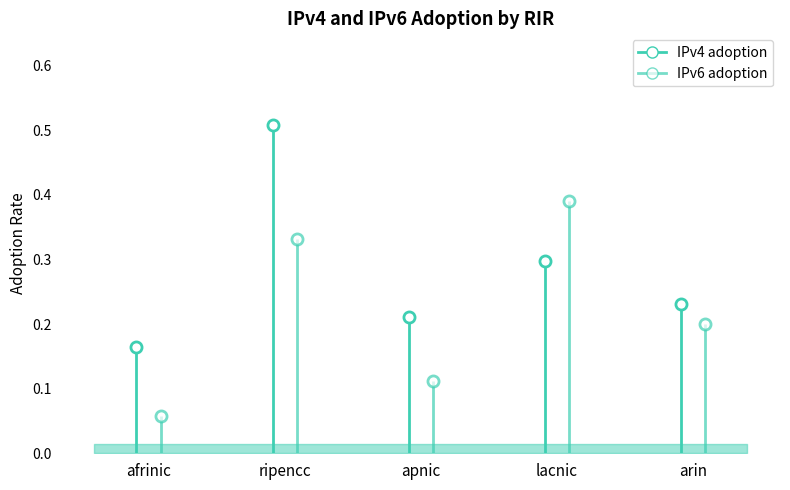

Reading left to right, what are all the values shown in this chart?

IPv4 adoption: 0.2	0.5	0.2	0.3	0.2
IPv6 adoption: 0.1	0.3	0.1	0.4	0.2